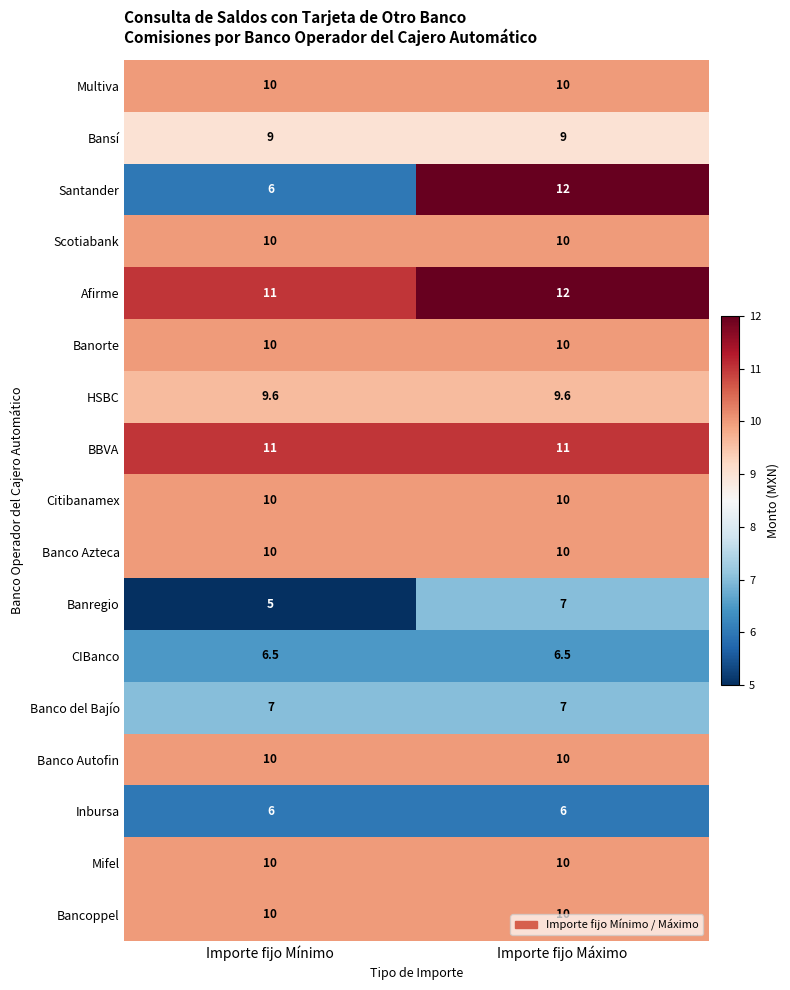

Which series has the largest range (max minus min)?

Santander